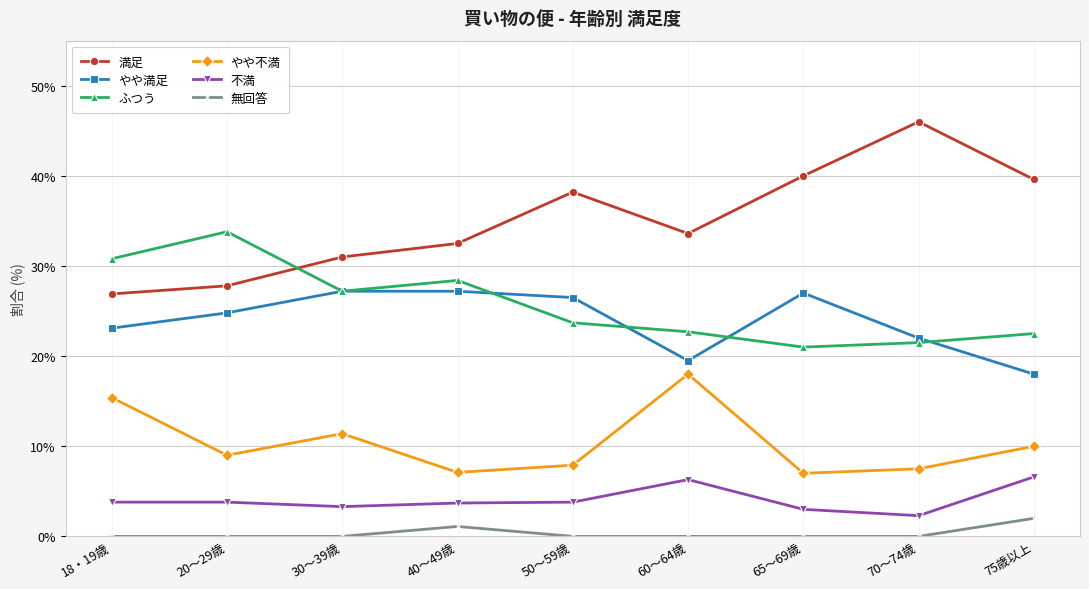

Where is the first local minimum for 満足?

60～64歳